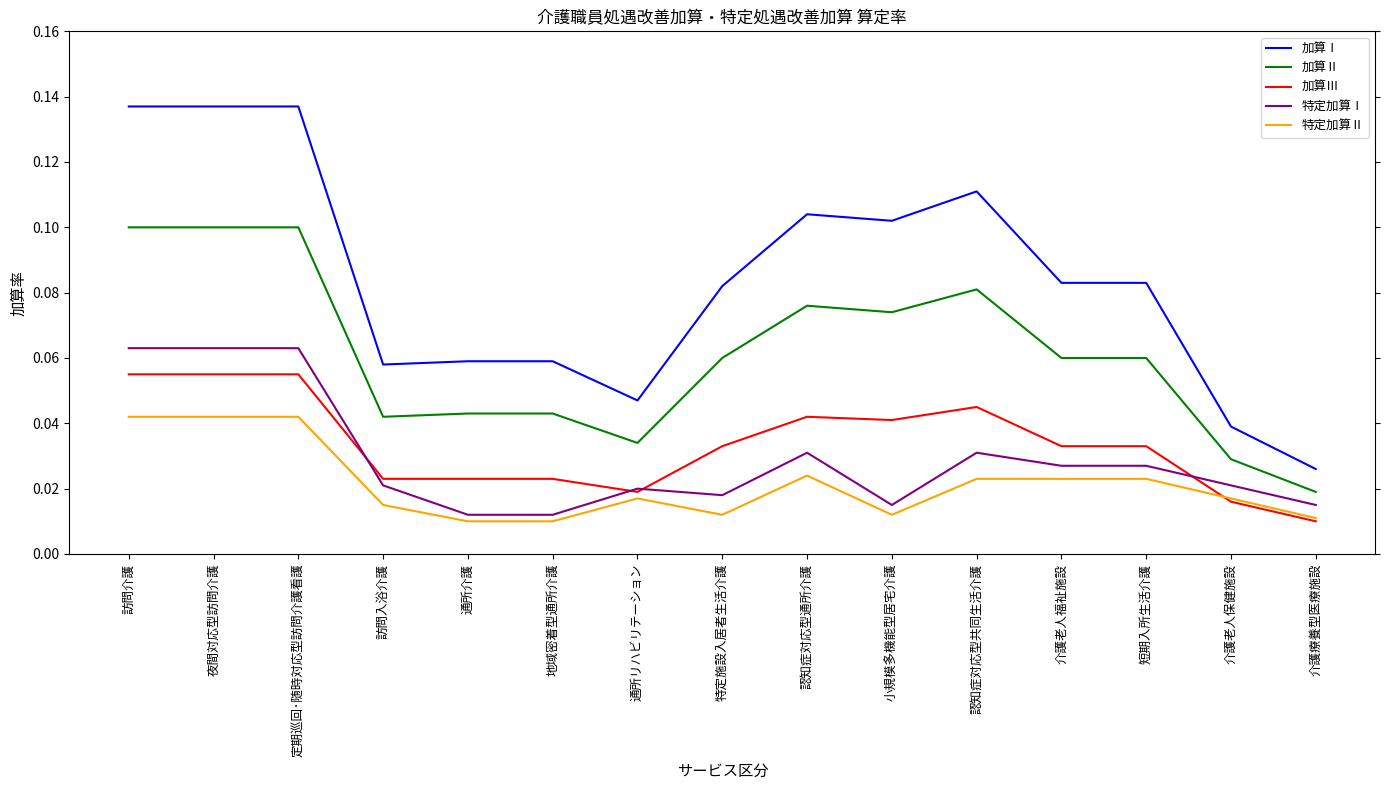

Where is 加算Ⅰ nearest to the value 0?

介護療養型医療施設